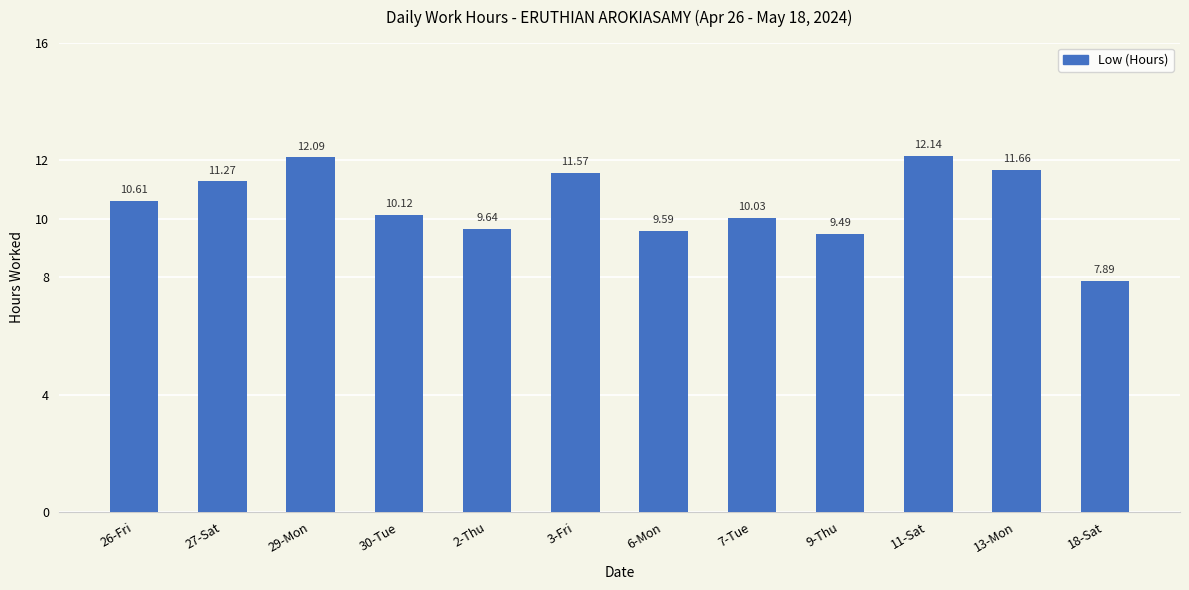

True or false: the data shows 10.6 at 26-Fri.

True